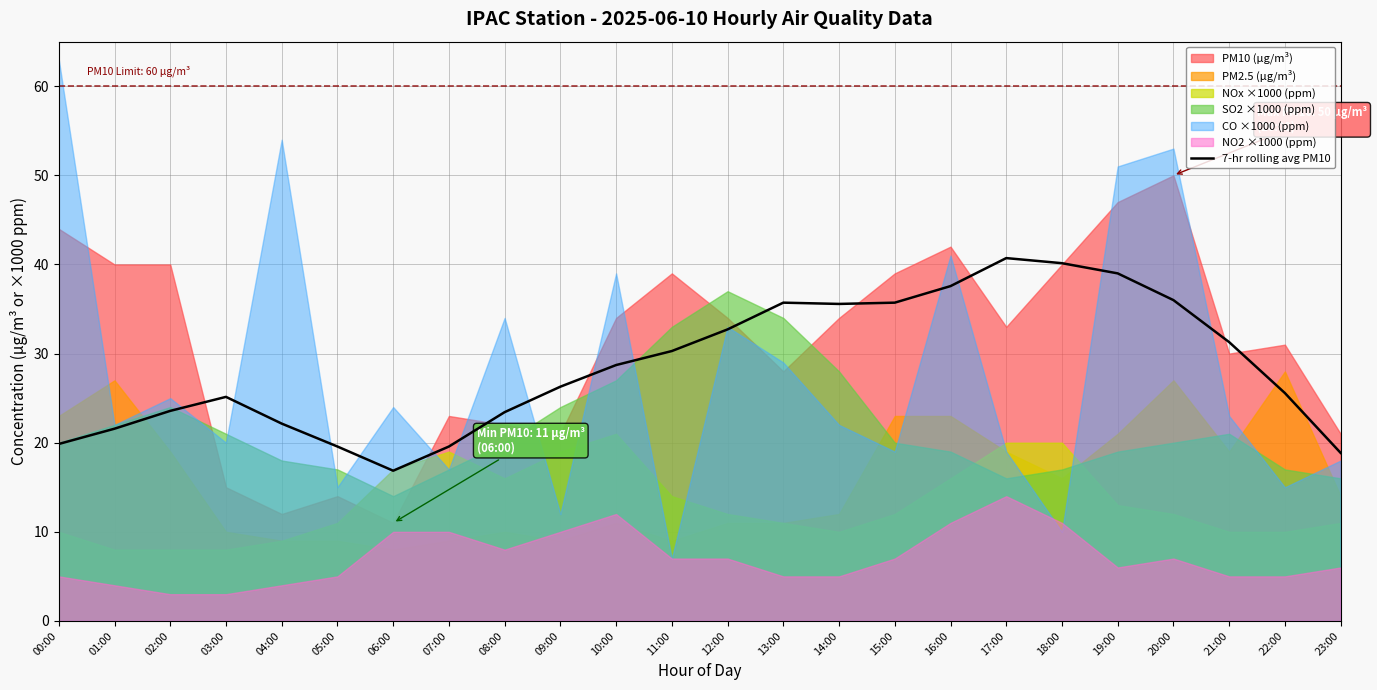

The value at 11:00 is 53.1. True or false?

False